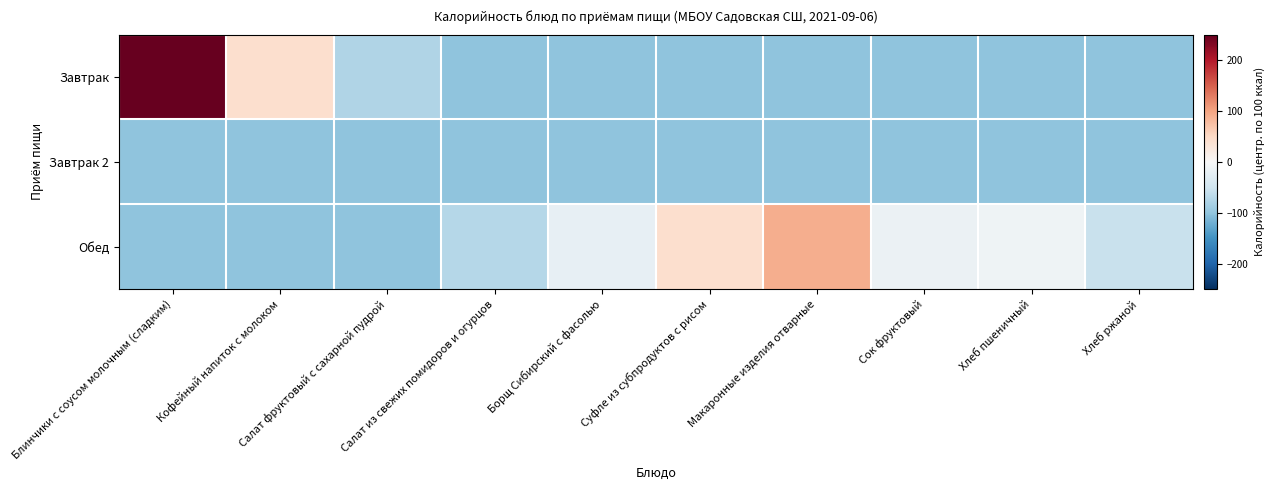

Count the number of data series in this chart.

3